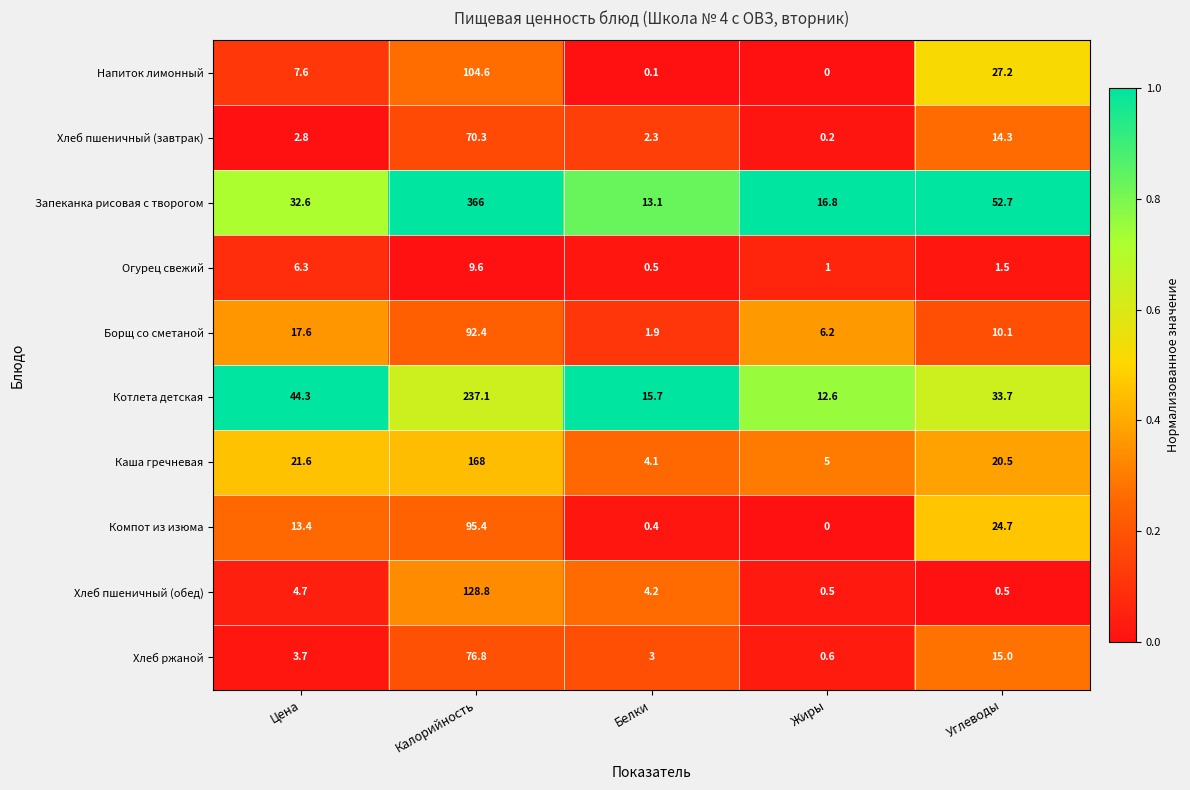

Rank the categories by Каша гречневая value from highest to lowest.

Калорийность, Цена, Углеводы, Жиры, Белки